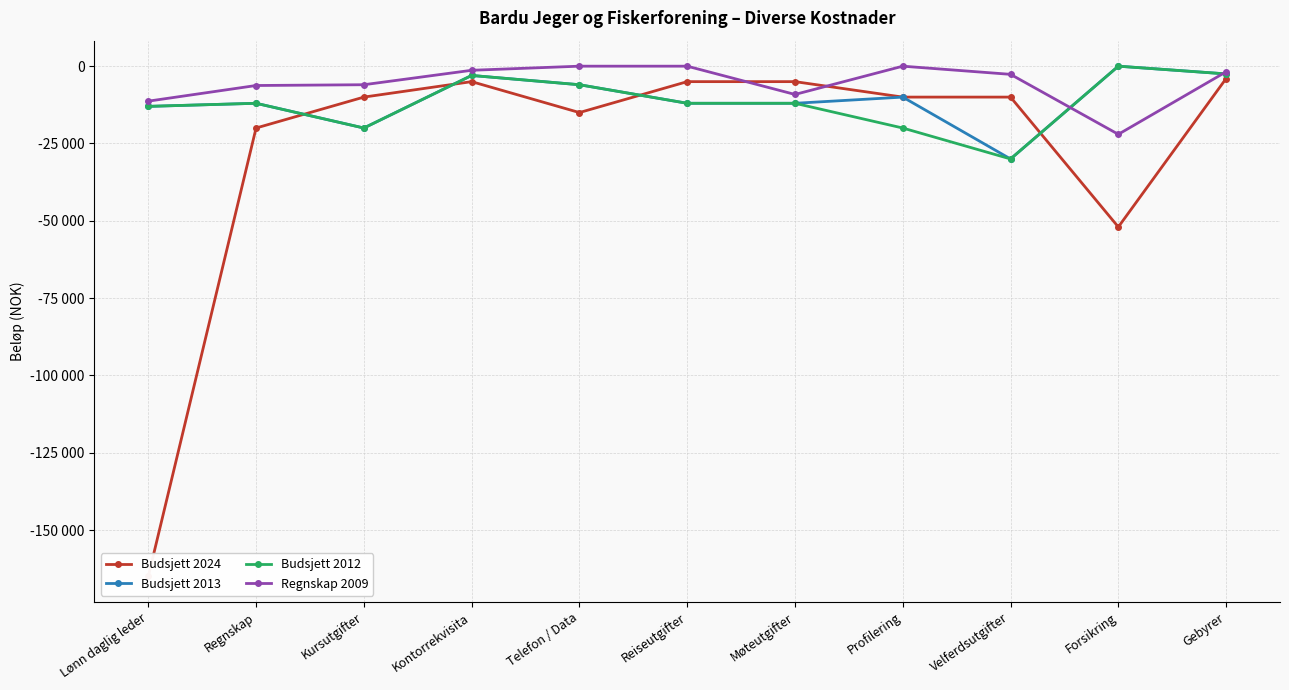

True or false: Budsjett 2013 has a value of -16182 at Reiseutgifter.

False